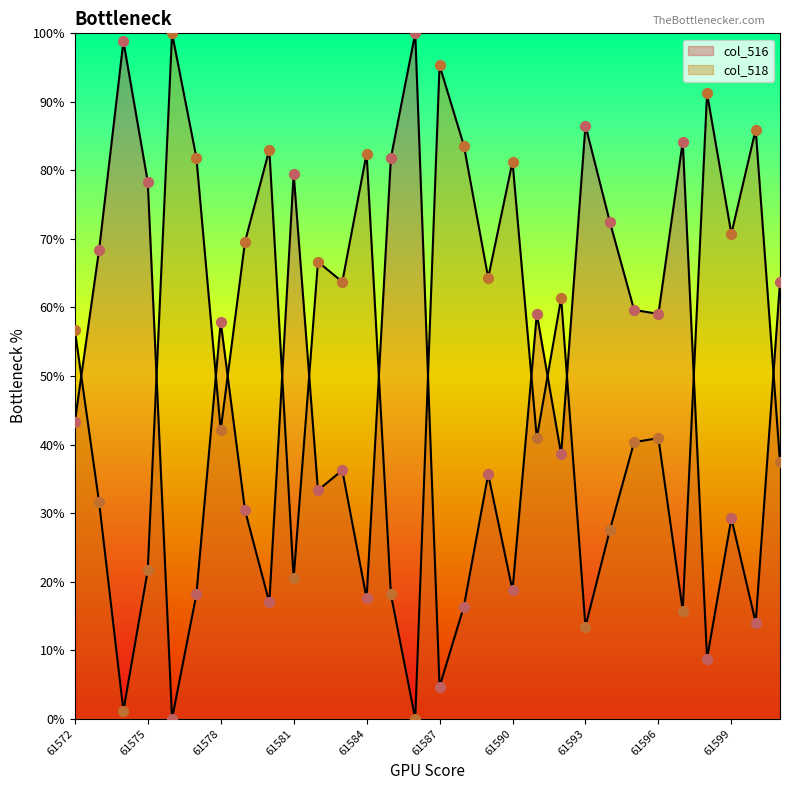

What are all the series names shown in the legend?

col_516, col_518